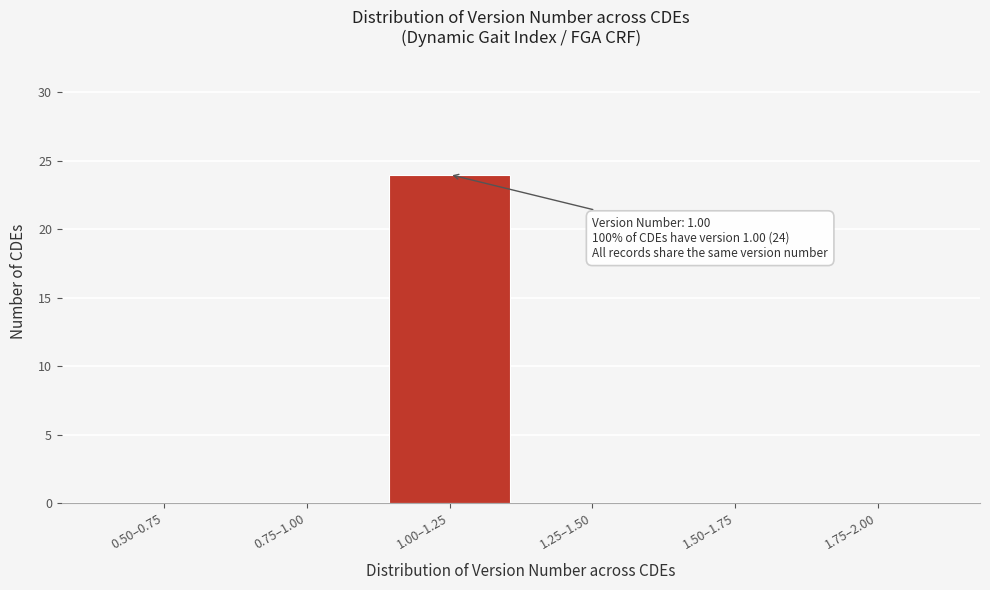

Reading left to right, list all the values displayed in this chart.

0.50–0.75=0	0.75–1.00=0	1.00–1.25=24	1.25–1.50=0	1.50–1.75=0	1.75–2.00=0